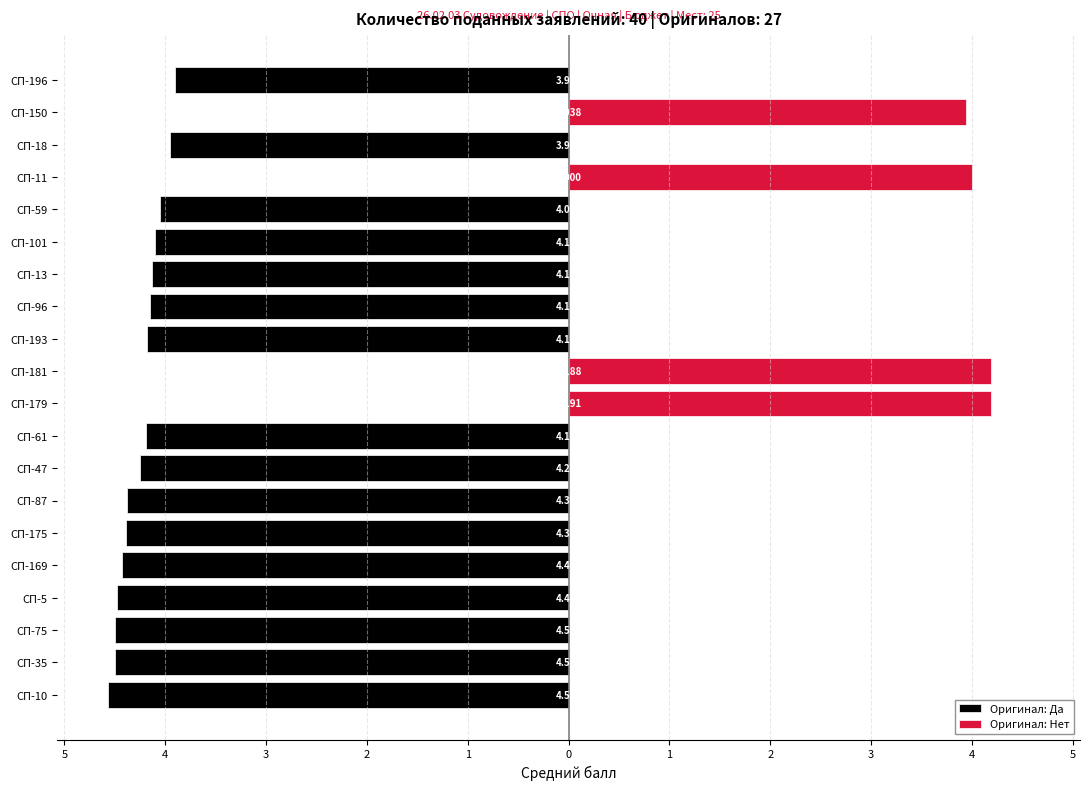

What is the highest value of the Оригинал: Нет series?

4.2